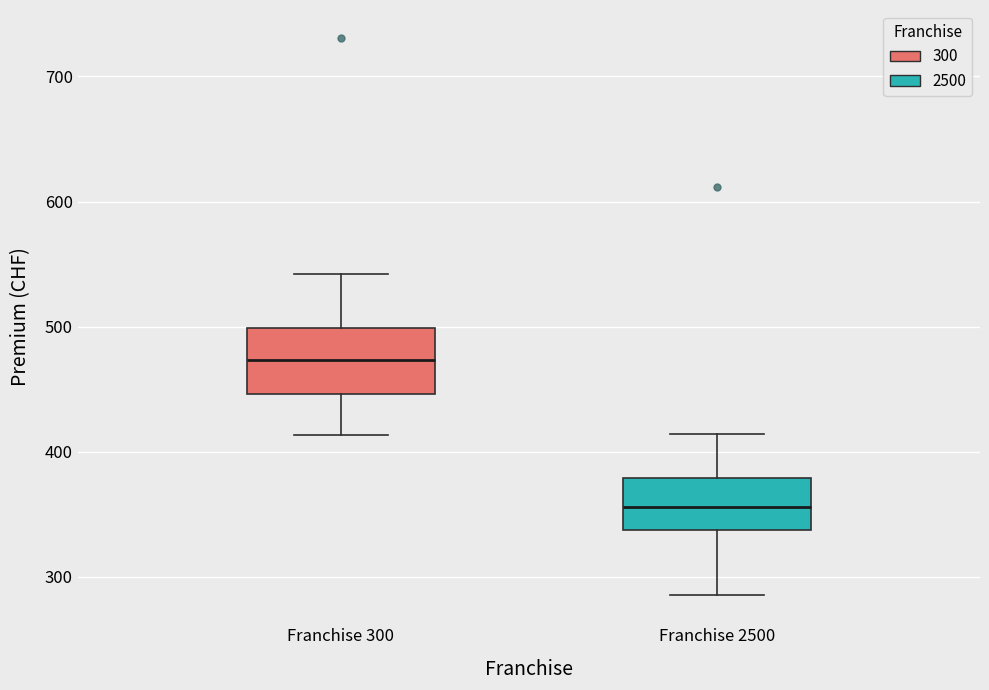

Which box's median line is the highest?

Franchise 300